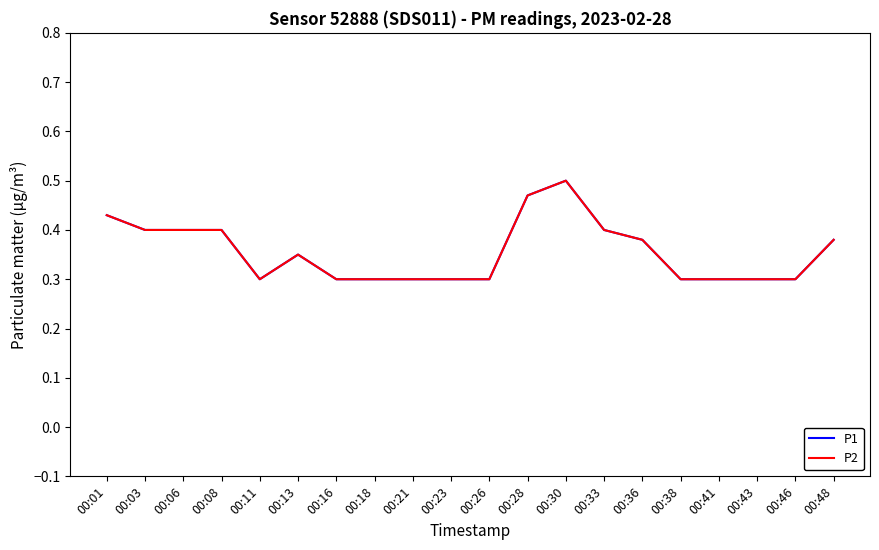

What is the total value across all series at 00:03?

0.8